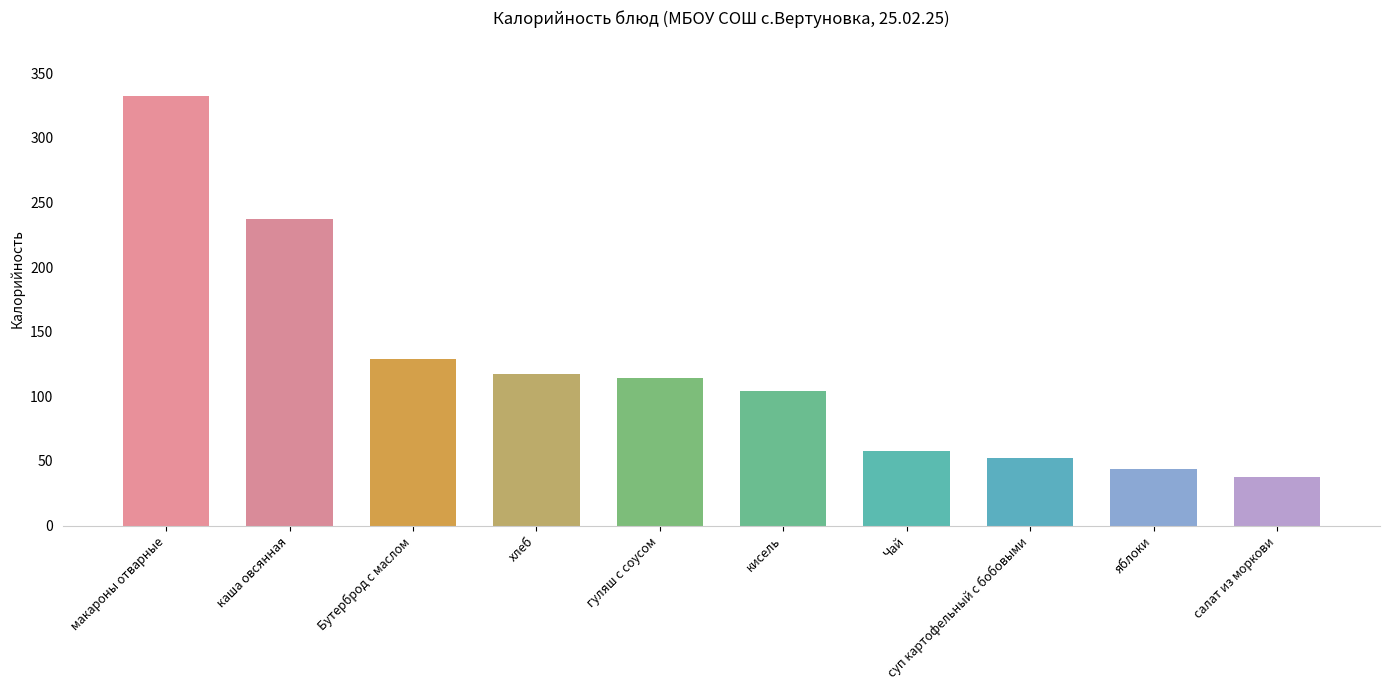

What is the change in value from макароны отварные to каша овсянная?

-95.0